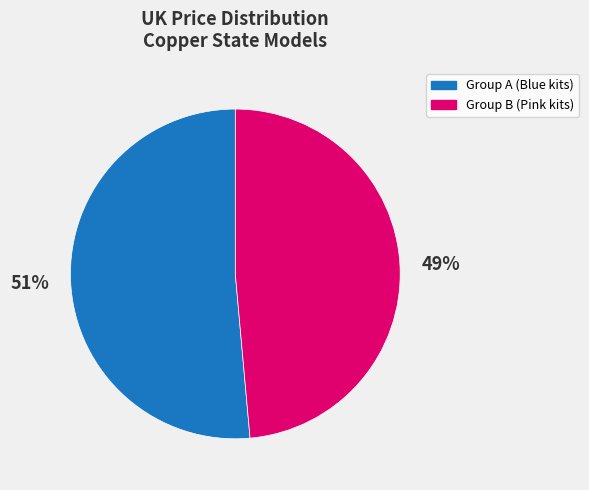

Do Group A (Blue kits) and Group B (Pink kits) together represent more than half of the pie?

Yes